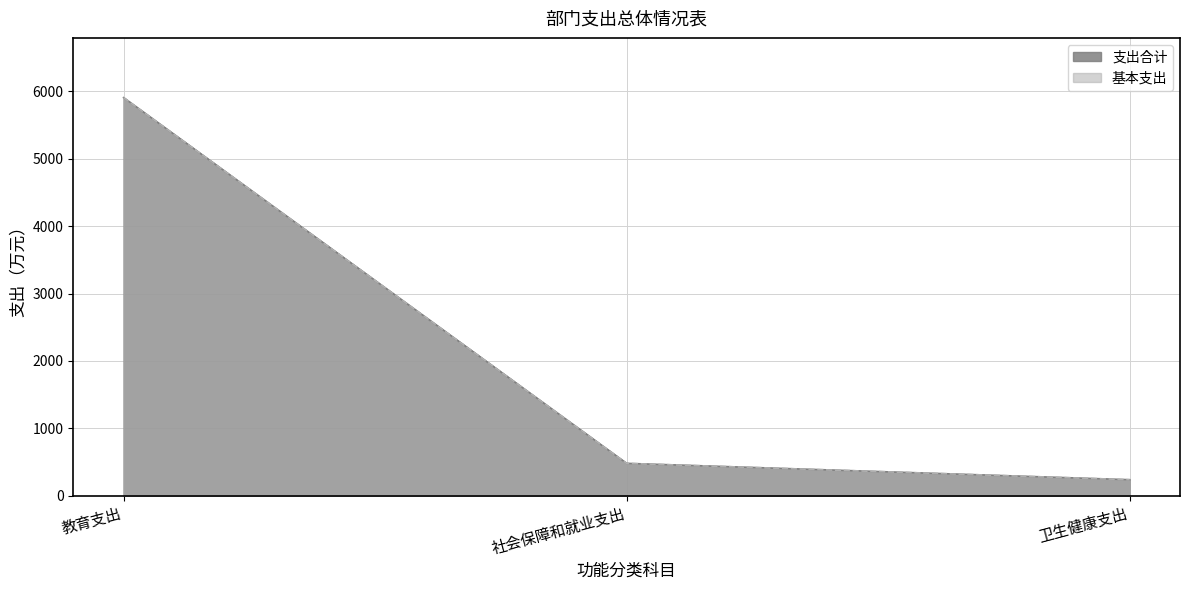

Which series changed the most between 教育支出 and 卫生健康支出?

支出合计